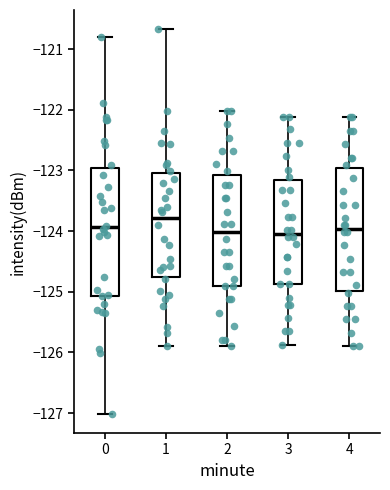

Reading left to right, read every box against the y-axis: the position of its median line, the range the box covers, and the ends of its whiskers. The values are not printed on the chart, so give them approximately, as read against the axis.

0: median -123.9, box -125.1 to -123.0, whiskers -127.0 to -120.8
1: median -123.8, box -124.8 to -123.0, whiskers -125.9 to -120.7
2: median -124.0, box -124.9 to -123.1, whiskers -125.9 to -122.0
3: median -124.0, box -124.9 to -123.2, whiskers -125.9 to -122.1
4: median -124.0, box -125.0 to -123.0, whiskers -125.9 to -122.1